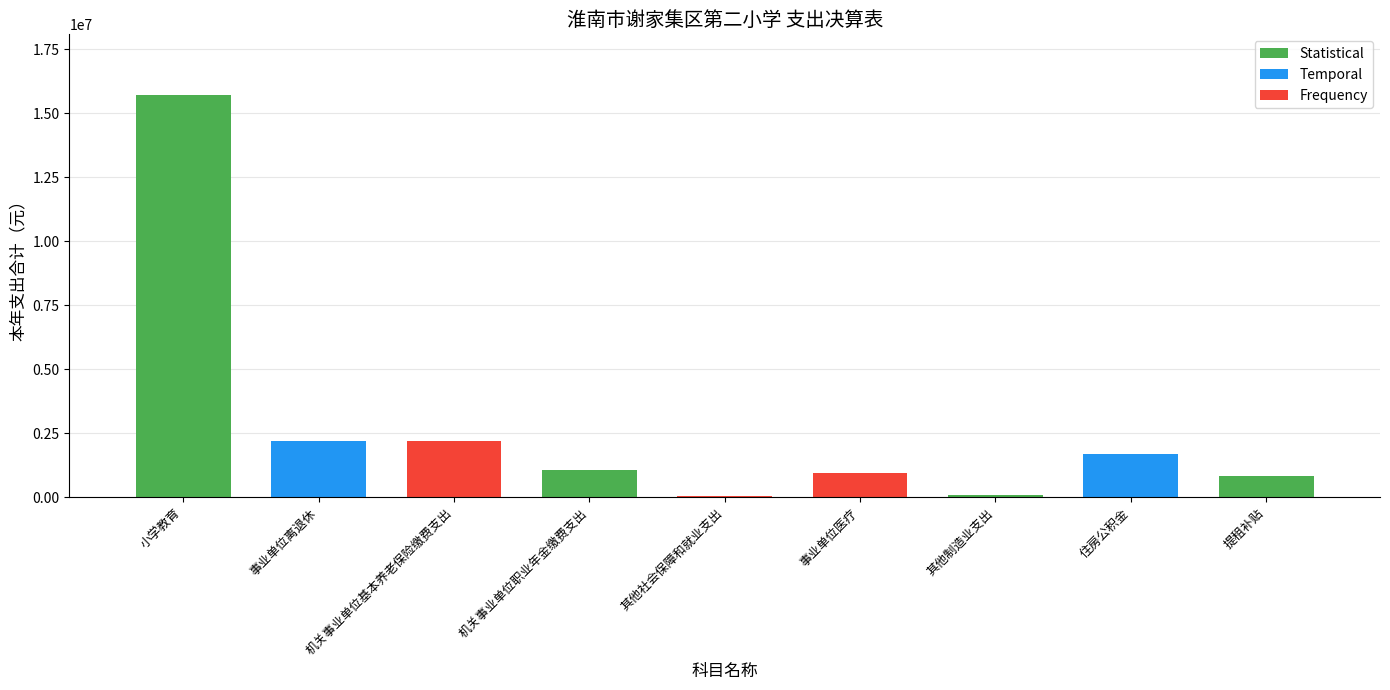

Where does the data first go above 1053998?

小学教育